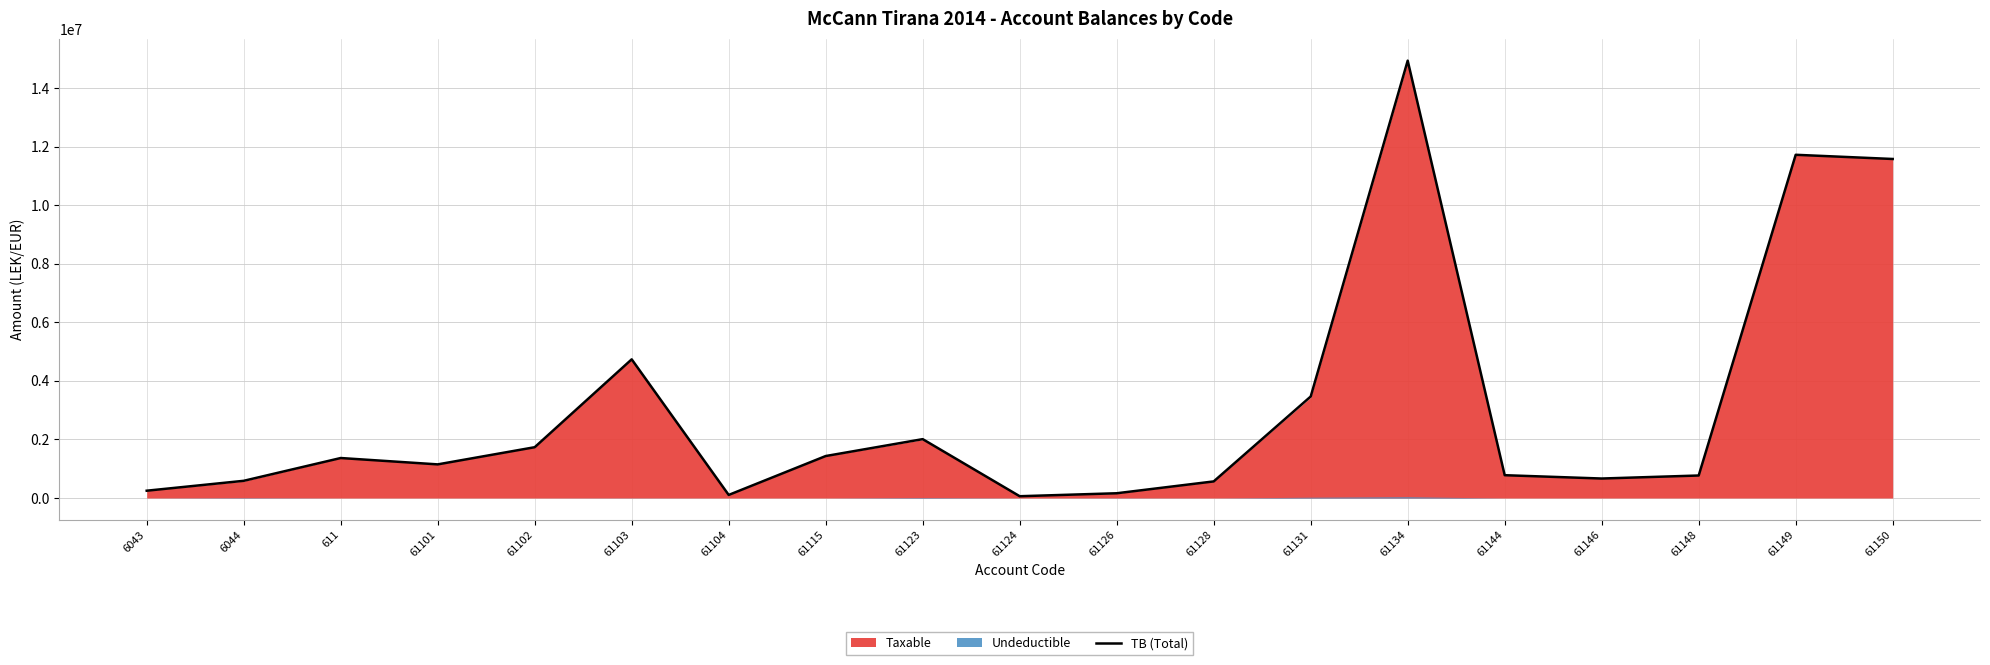

Is it true that the value at 6043 is 55371.6?

False